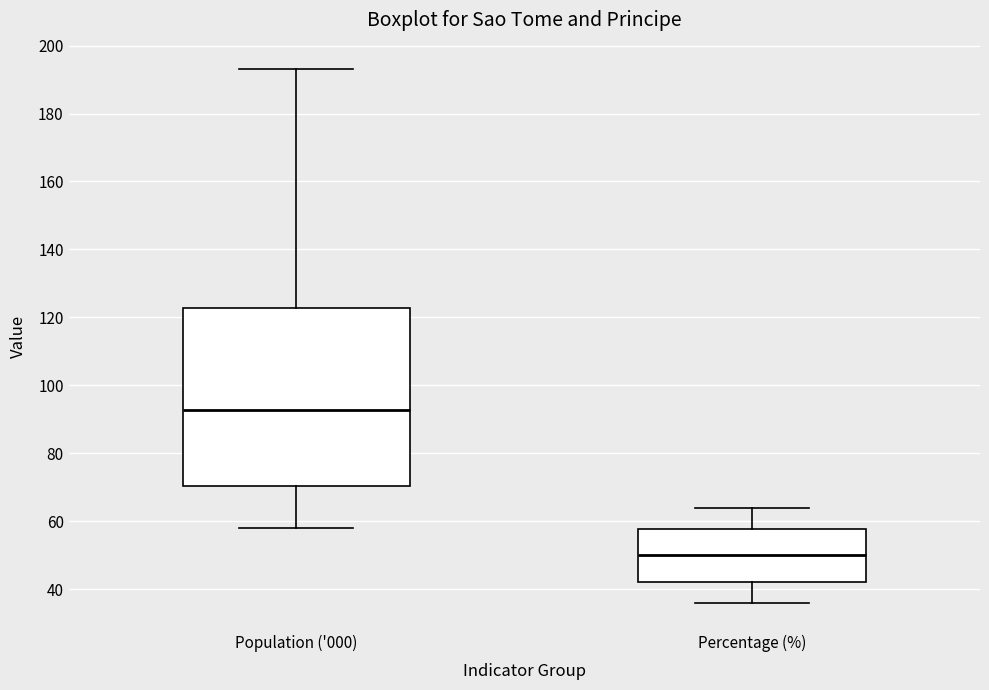

Reading left to right, transcribe this box plot: for each box, give where its median line is, the range the box spans, and where its two whiskers end, as read against the y-axis. The values are not printed on the chart, so give them approximately, as read against the axis.

Population ('000): median 92, box 70 to 122, whiskers 58 to 192
Percentage (%): median 50, box 42 to 58, whiskers 36 to 64